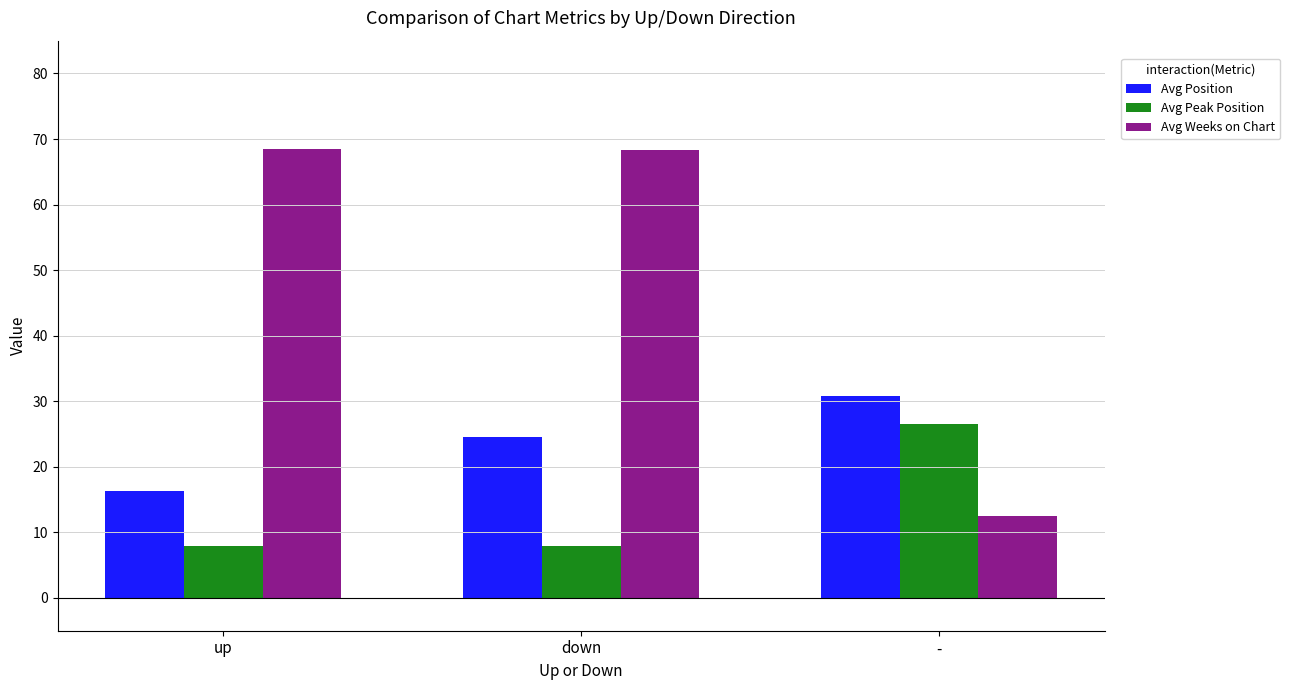

What is the label of the 2nd bar from the left?

down